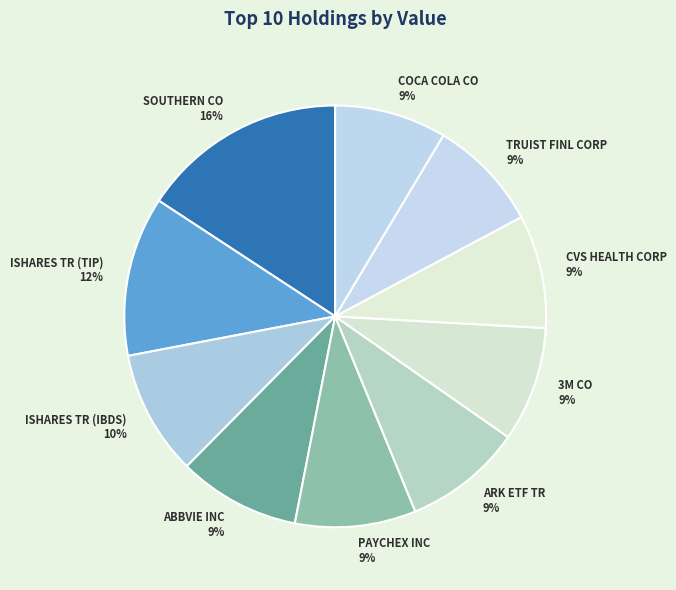

To the nearest percent, what is the combined percentage of ISHARES TR (TIP) and ARK ETF TR?

21%